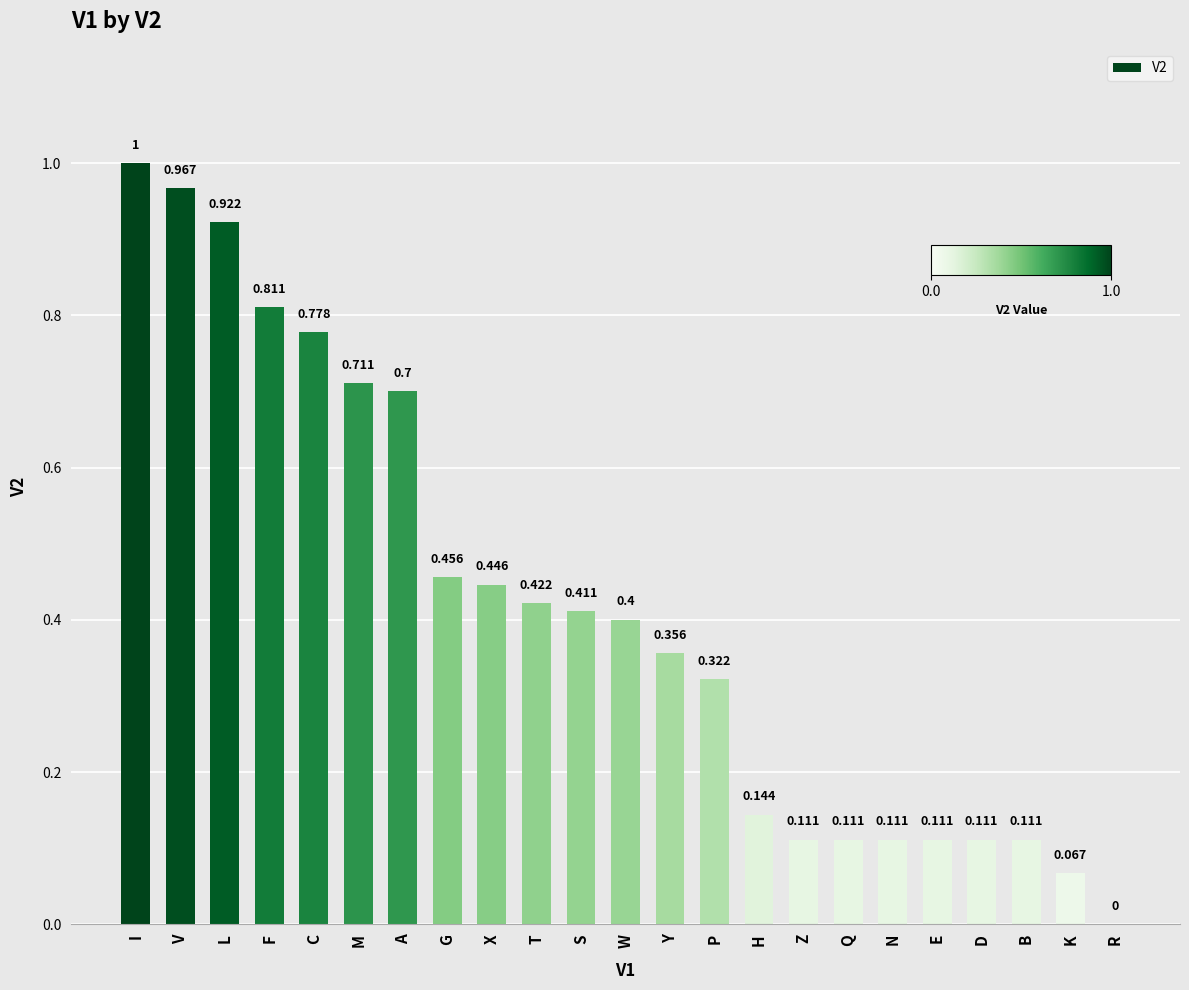

What is the average value?

0.4